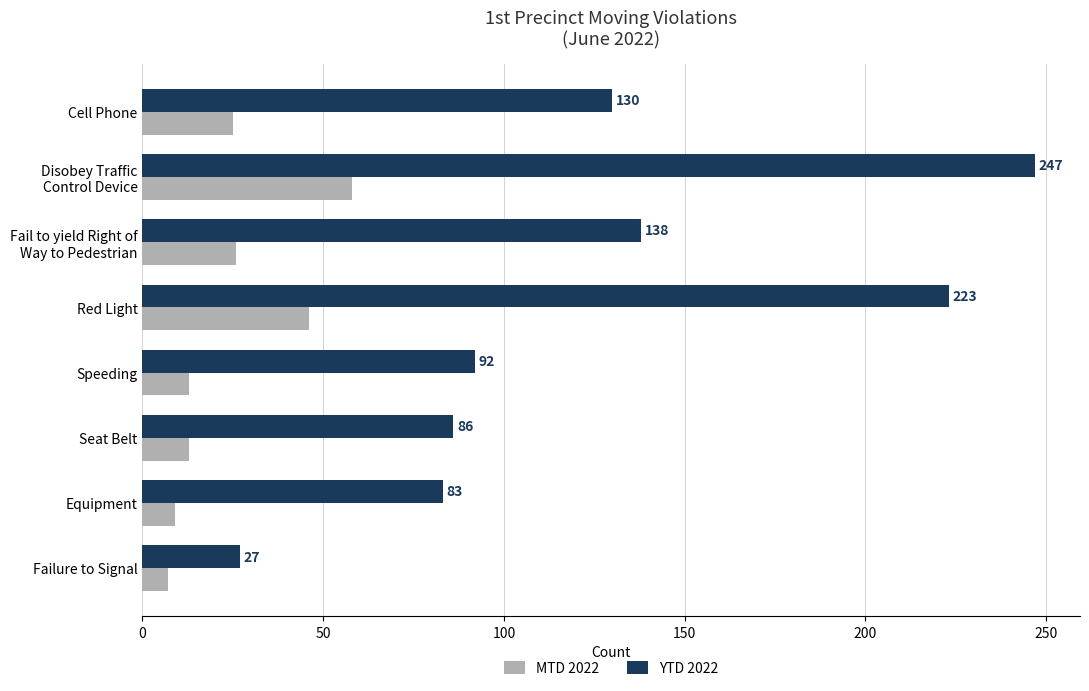

The YTD 2022 series shows 27 at Failure to Signal. True or false?

True